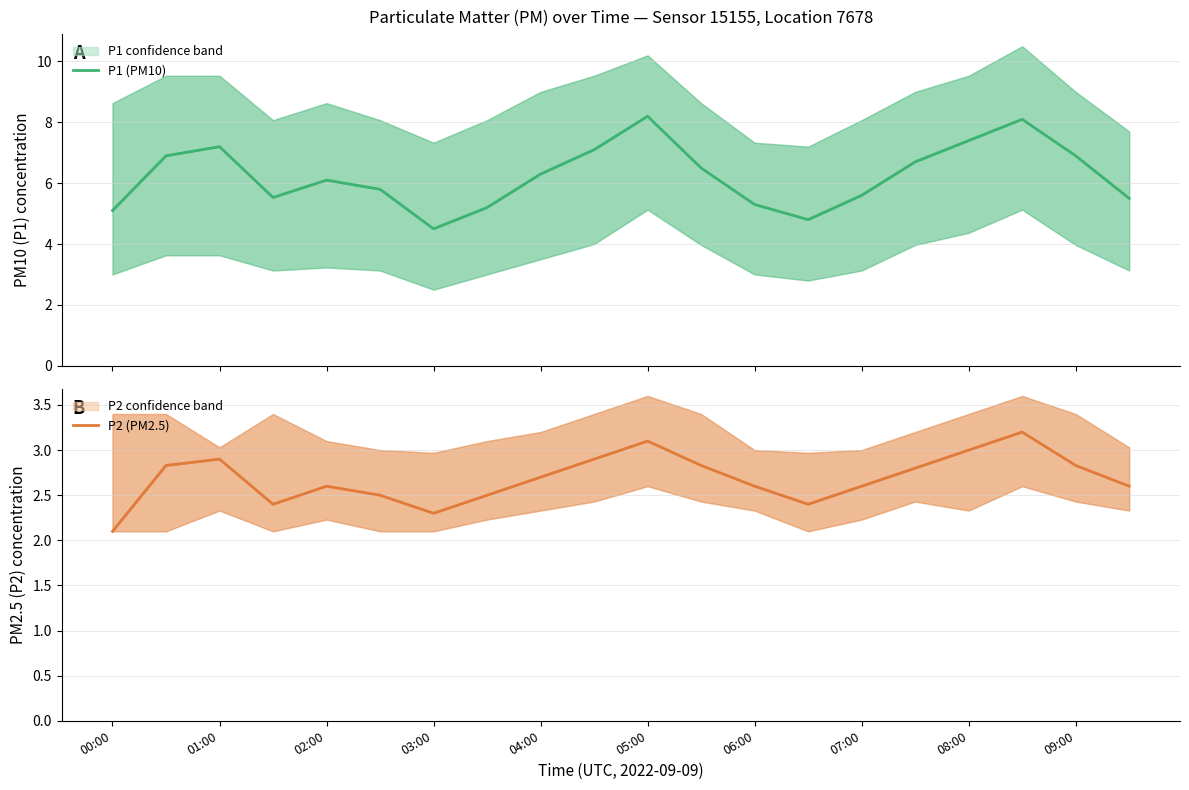

Is the value of P2 (PM2.5) at 11 greater than the value of P1 (PM10) at 01:00?

No